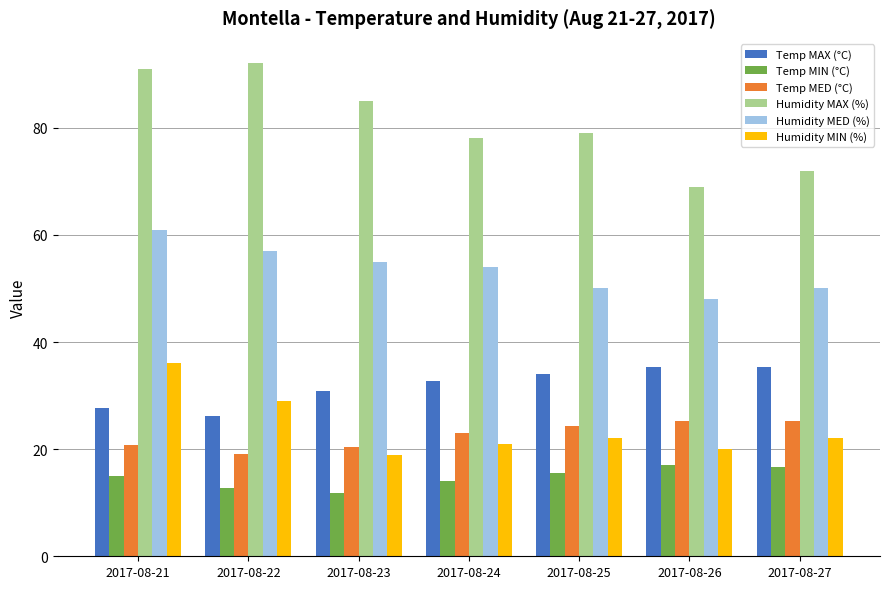

How many bars are there in each group?

6